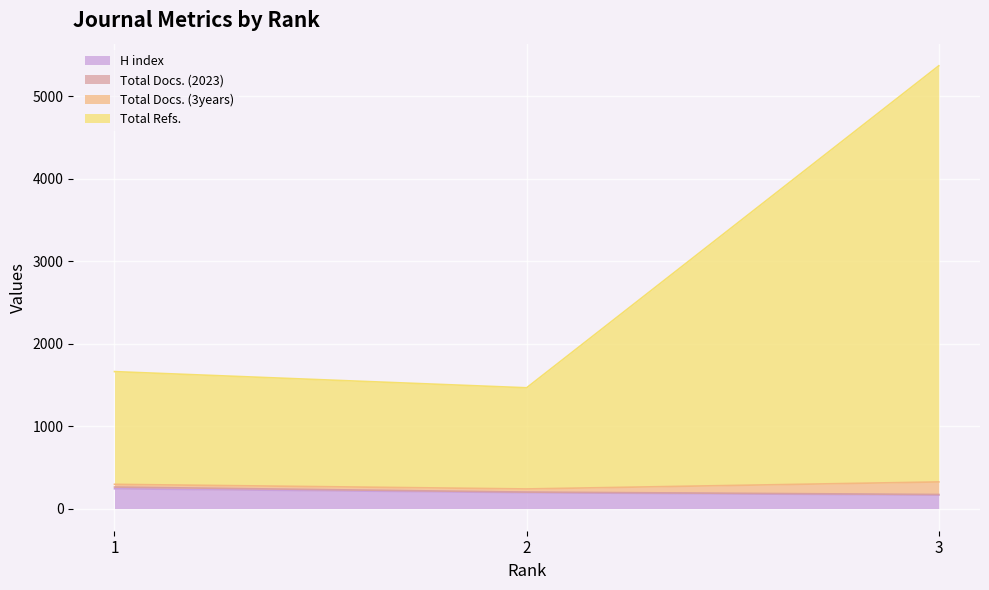

At which label does H index reach its peak?

1